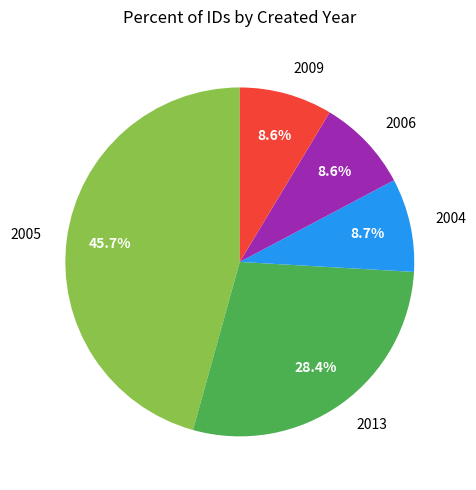

Which slice is the largest?

2005